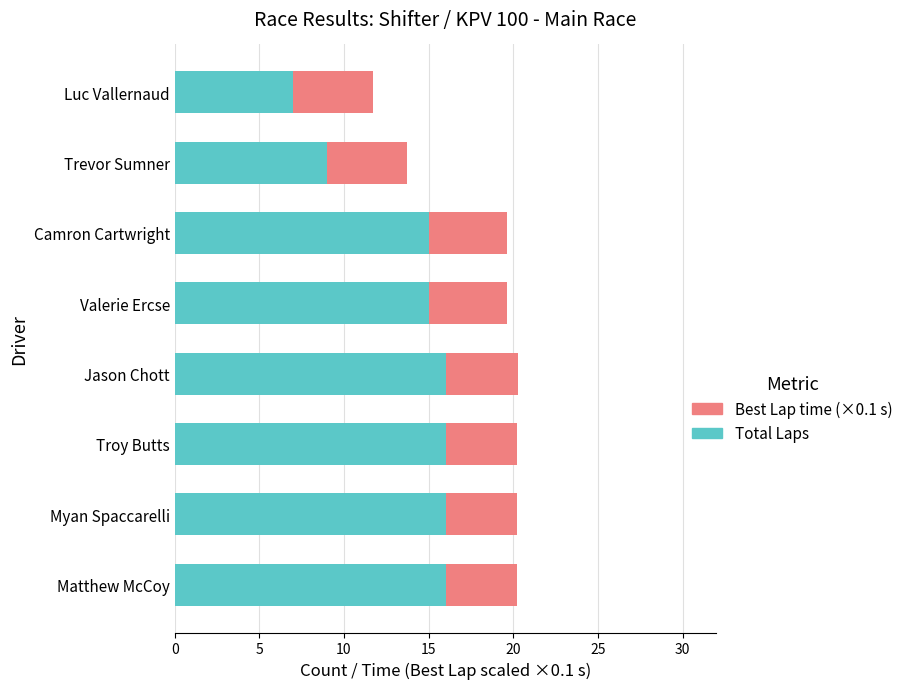

At which label is Total Laps closest to 11?

Trevor Sumner